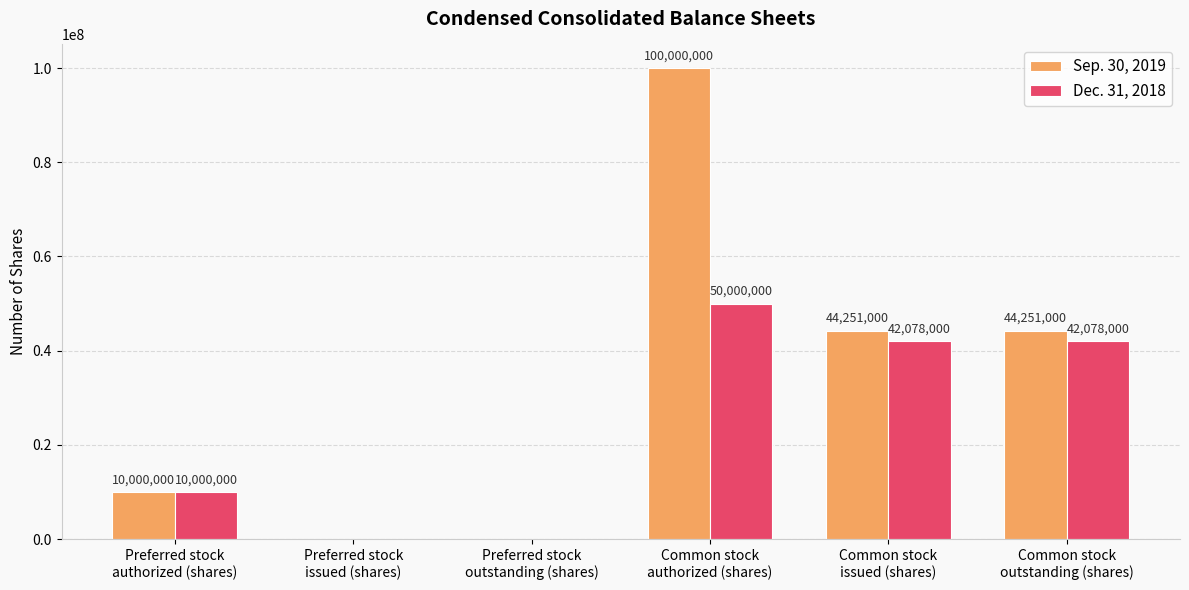

How many categories are shown in the chart?

6